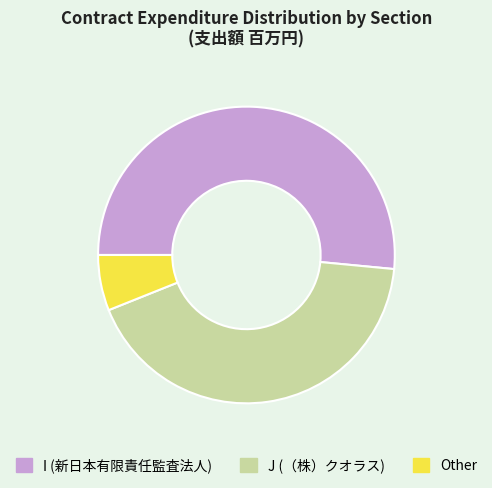

Is the sum of J (（株）クオラス) and I (新日本有限責任監査法人) greater than half?

Yes